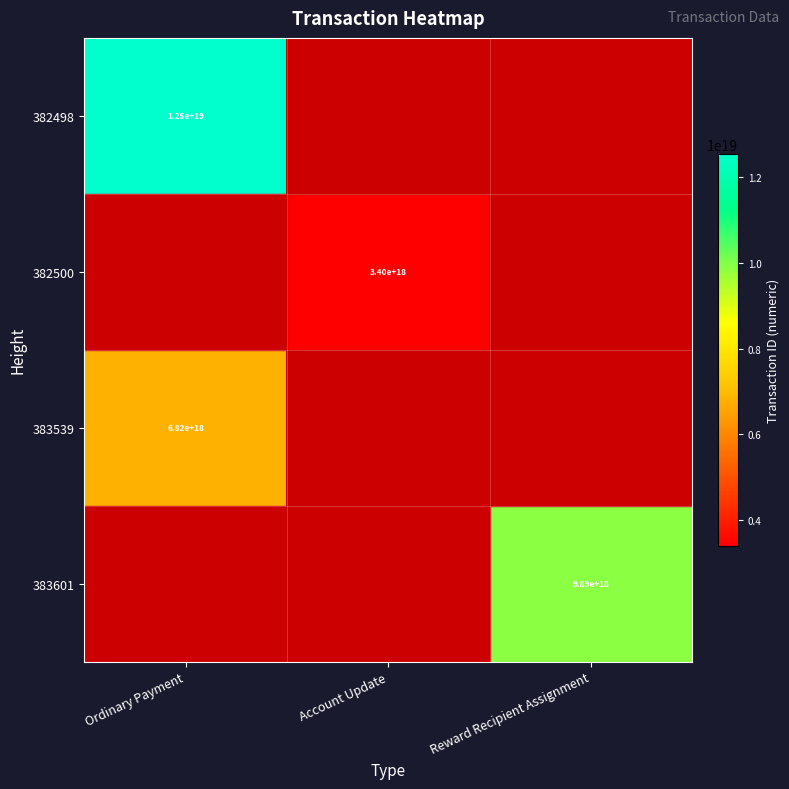

Is it true that 382500 equals 3400000000000000000 at Account Update?

True